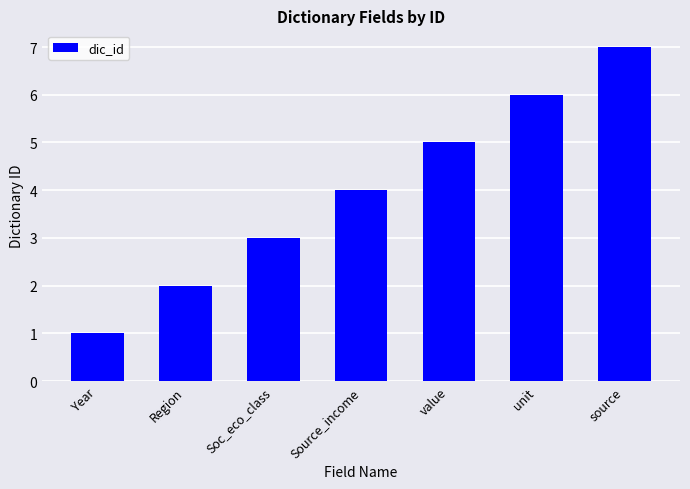

Which has a higher value, Soc_eco_class or source?

source